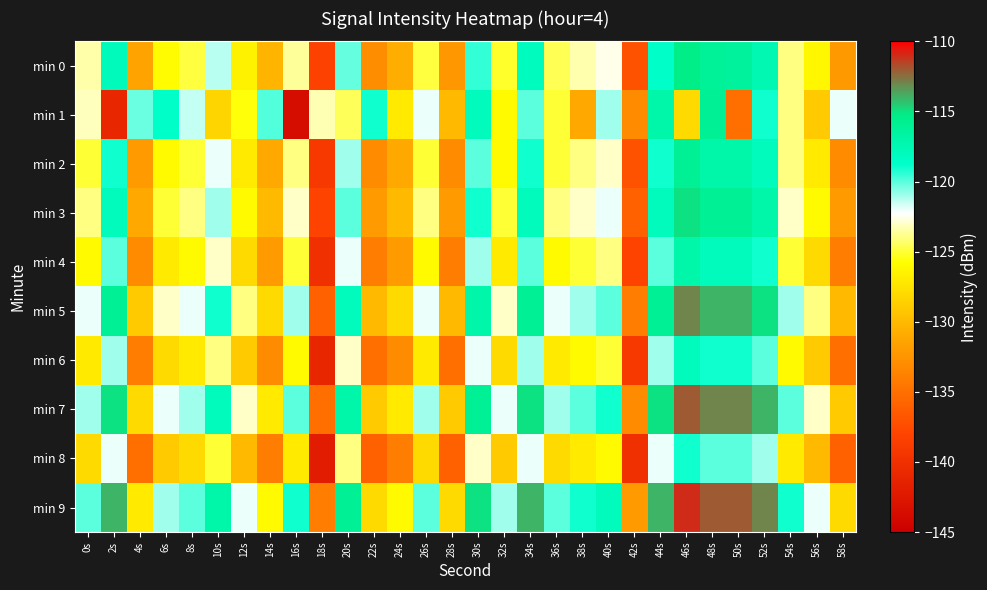

Which series changed the most between 2s and 10s?

min 1